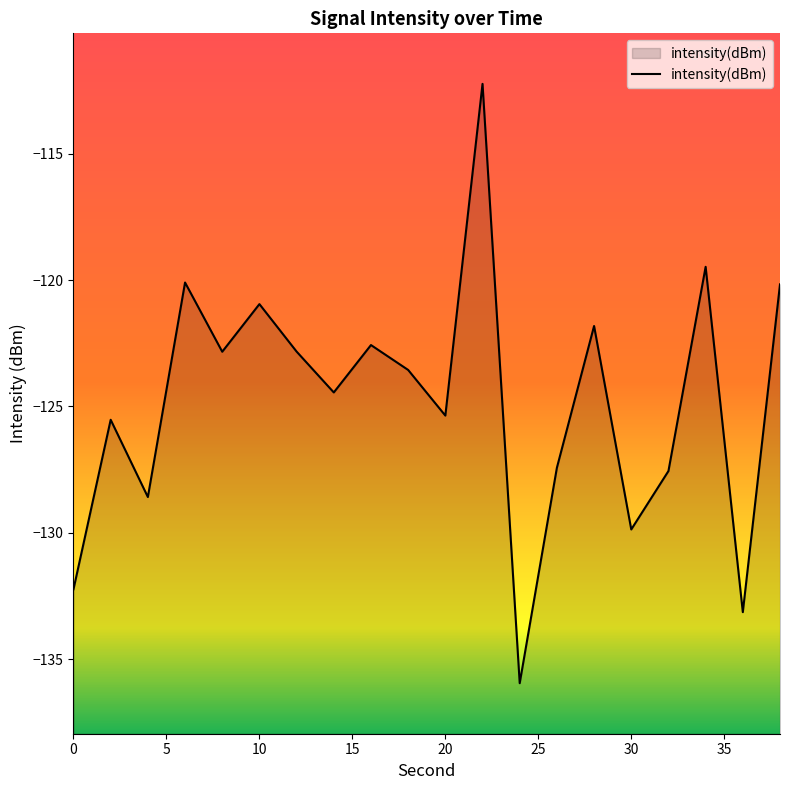

True or false: the data shows -122.6 at 16.

True